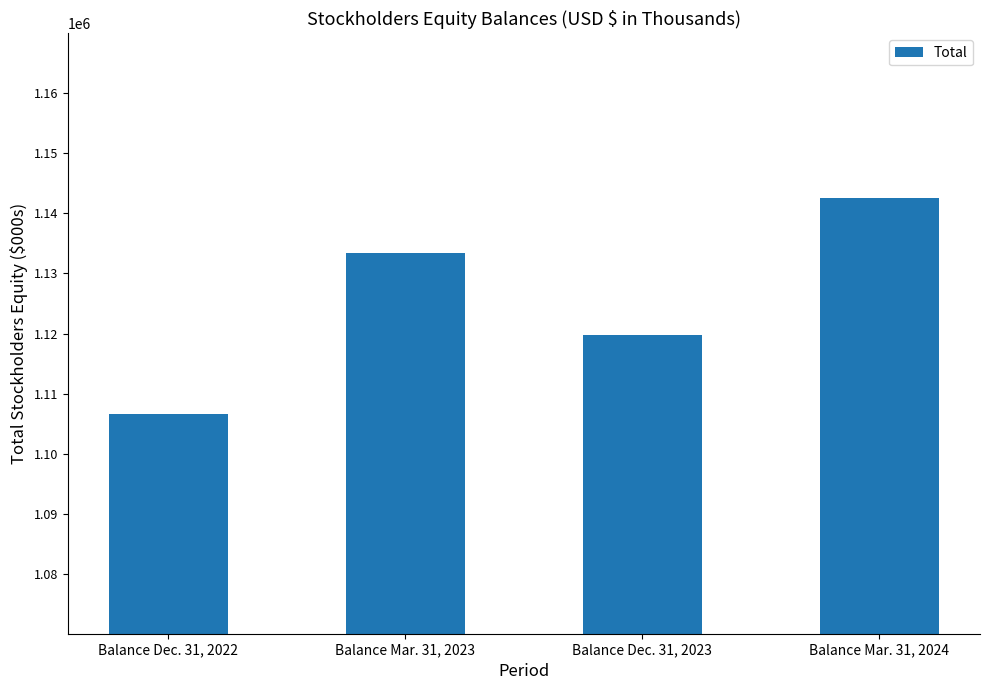

What is the change in value from Balance Dec. 31, 2022 to Balance Mar. 31, 2024?

+36081